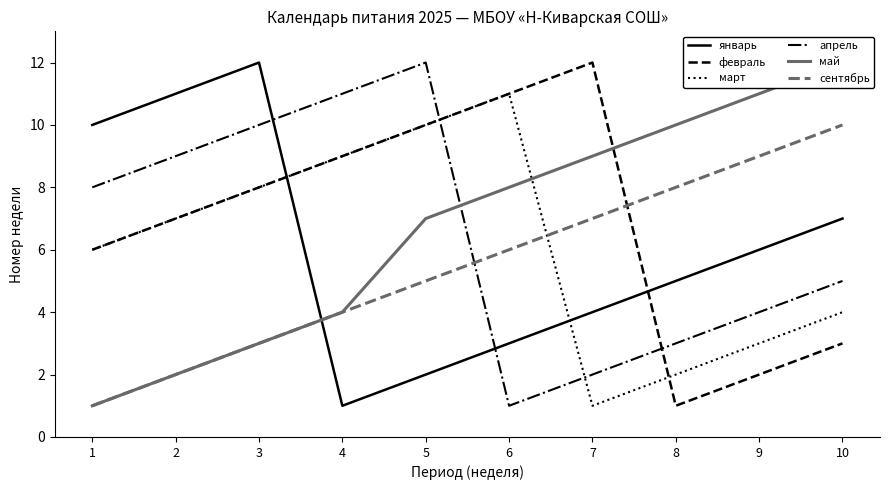

Reading left to right, what are all the values shown in this chart?

январь: 1=10	2=11	3=12	4=1	5=2	6=3	7=4	8=5	9=6	10=7
февраль: 1=6	2=7	3=8	4=9	5=10	6=11	7=12	8=1	9=2	10=3
март: 1=6	2=7	3=8	4=9	5=10	6=11	7=1	8=2	9=3	10=4
апрель: 1=8	2=9	3=10	4=11	5=12	6=1	7=2	8=3	9=4	10=5
май: 1=1	2=2	3=3	4=4	5=7	6=8	7=9	8=10	9=11	10=12
сентябрь: 1=1	2=2	3=3	4=4	5=5	6=6	7=7	8=8	9=9	10=10